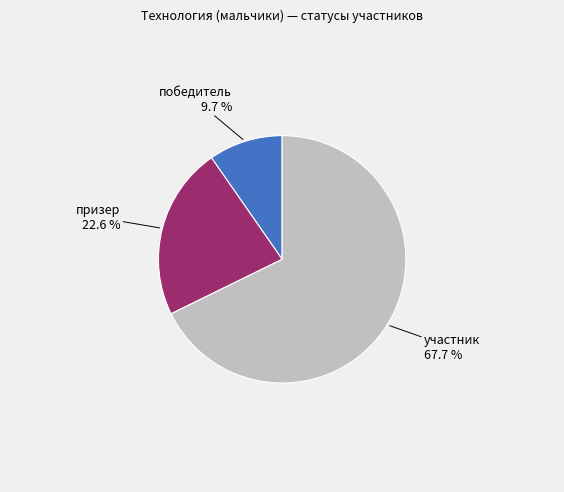

Between призер and победитель, which is larger?

призер